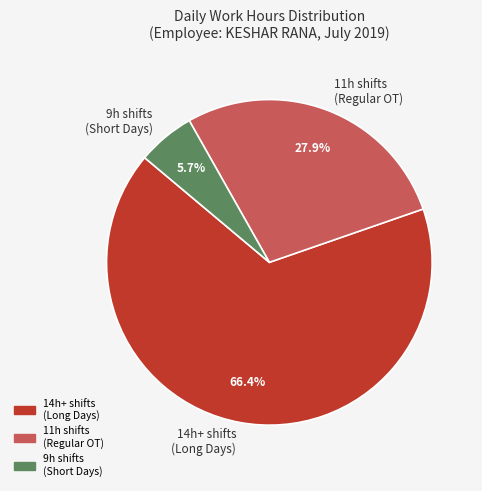

Combined, what portion of the pie is 11h shifts (Regular OT) and 14h+ shifts (Long Days)?

94.3%